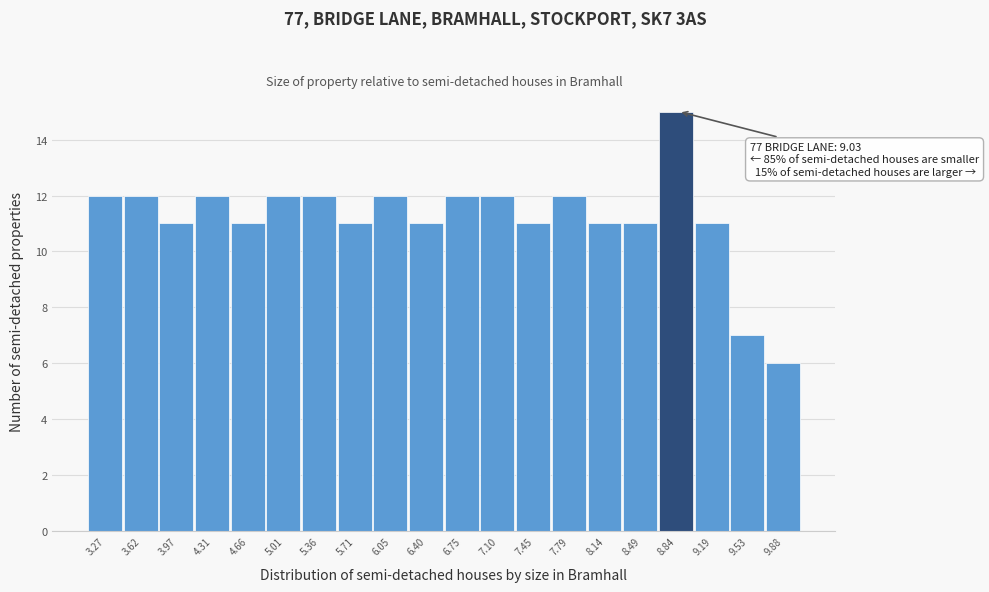

Reading left to right, what are all the values shown in this chart?

12	12	11	12	11	12	12	11	12	11	12	12	11	12	11	11	15	11	7	6